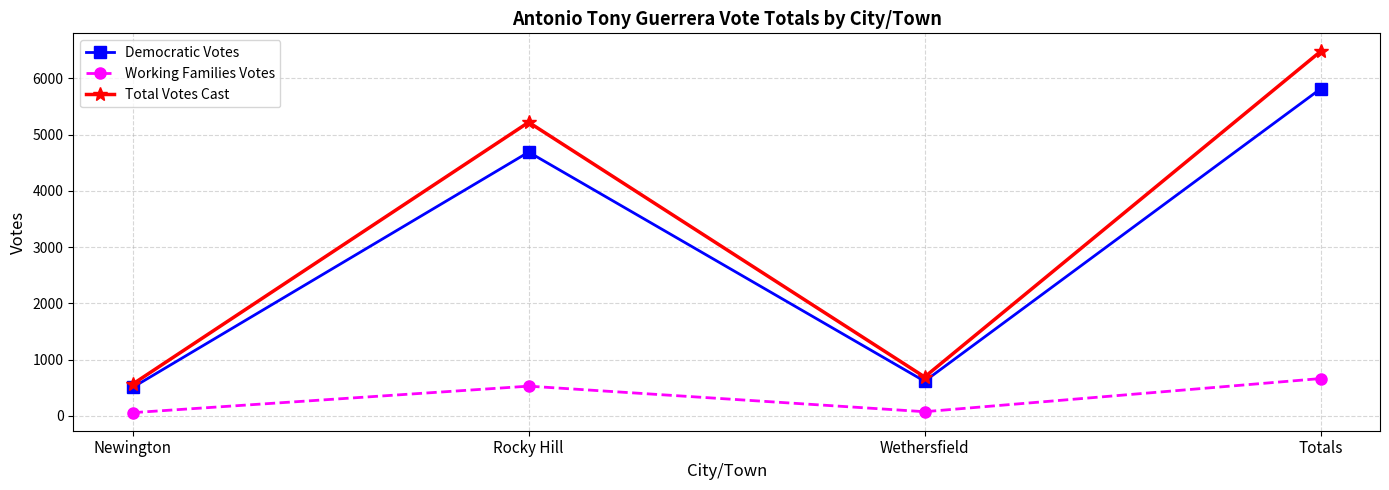

What is the label of the 3rd point from the left?

Wethersfield